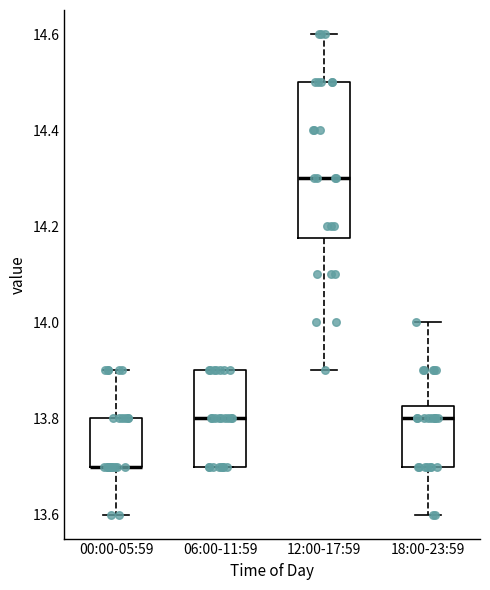

Where is the lower edge of the box for 06:00-11:59 on the y-axis? The values are not printed on the chart, so give them approximately, as read against the axis.

13.70